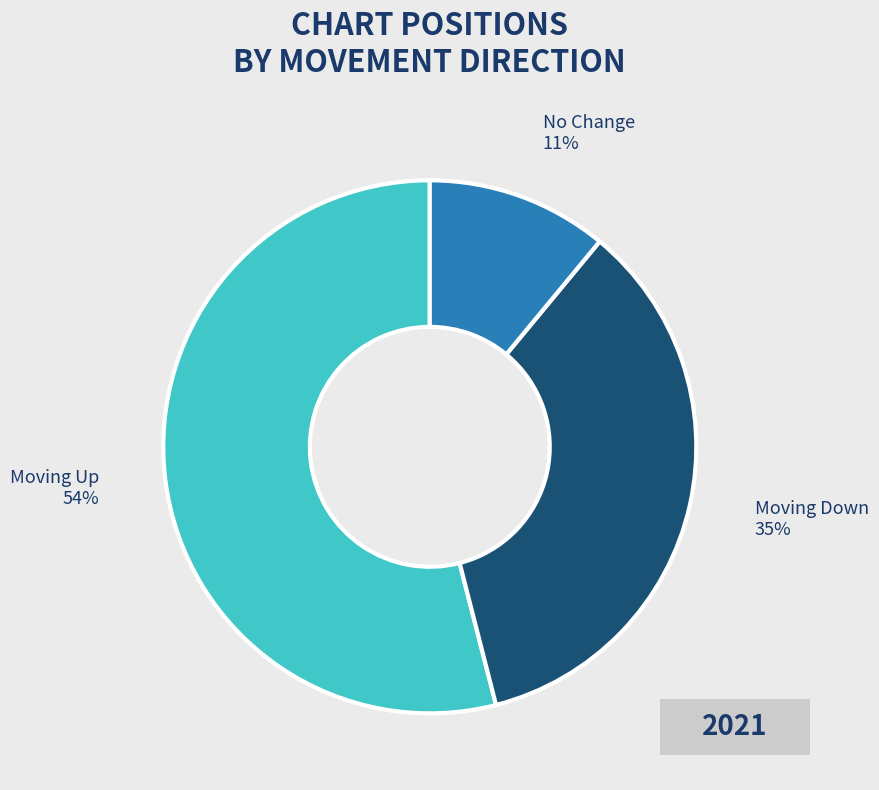

Does any single category account for the majority?

Yes